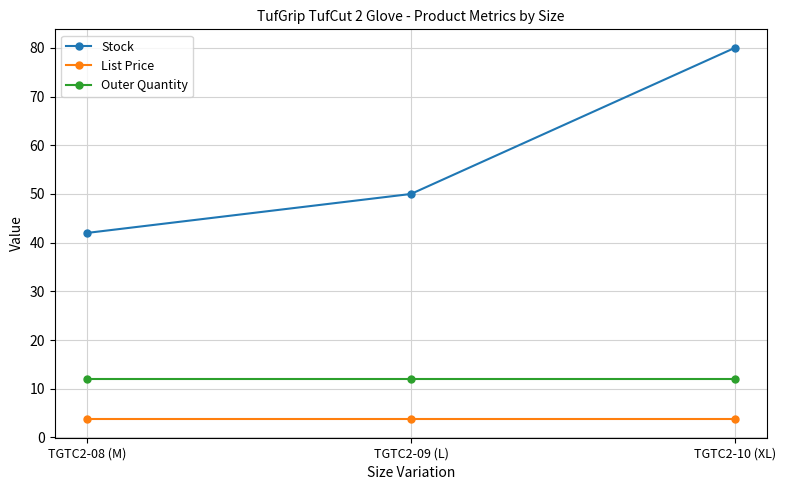

Reading left to right, list all the values displayed in this chart.

Stock: TGTC2-08 (M)=42.0	TGTC2-09 (L)=50.0	TGTC2-10 (XL)=80.0
List Price: TGTC2-08 (M)=3.8	TGTC2-09 (L)=3.8	TGTC2-10 (XL)=3.8
Outer Quantity: TGTC2-08 (M)=12.0	TGTC2-09 (L)=12.0	TGTC2-10 (XL)=12.0